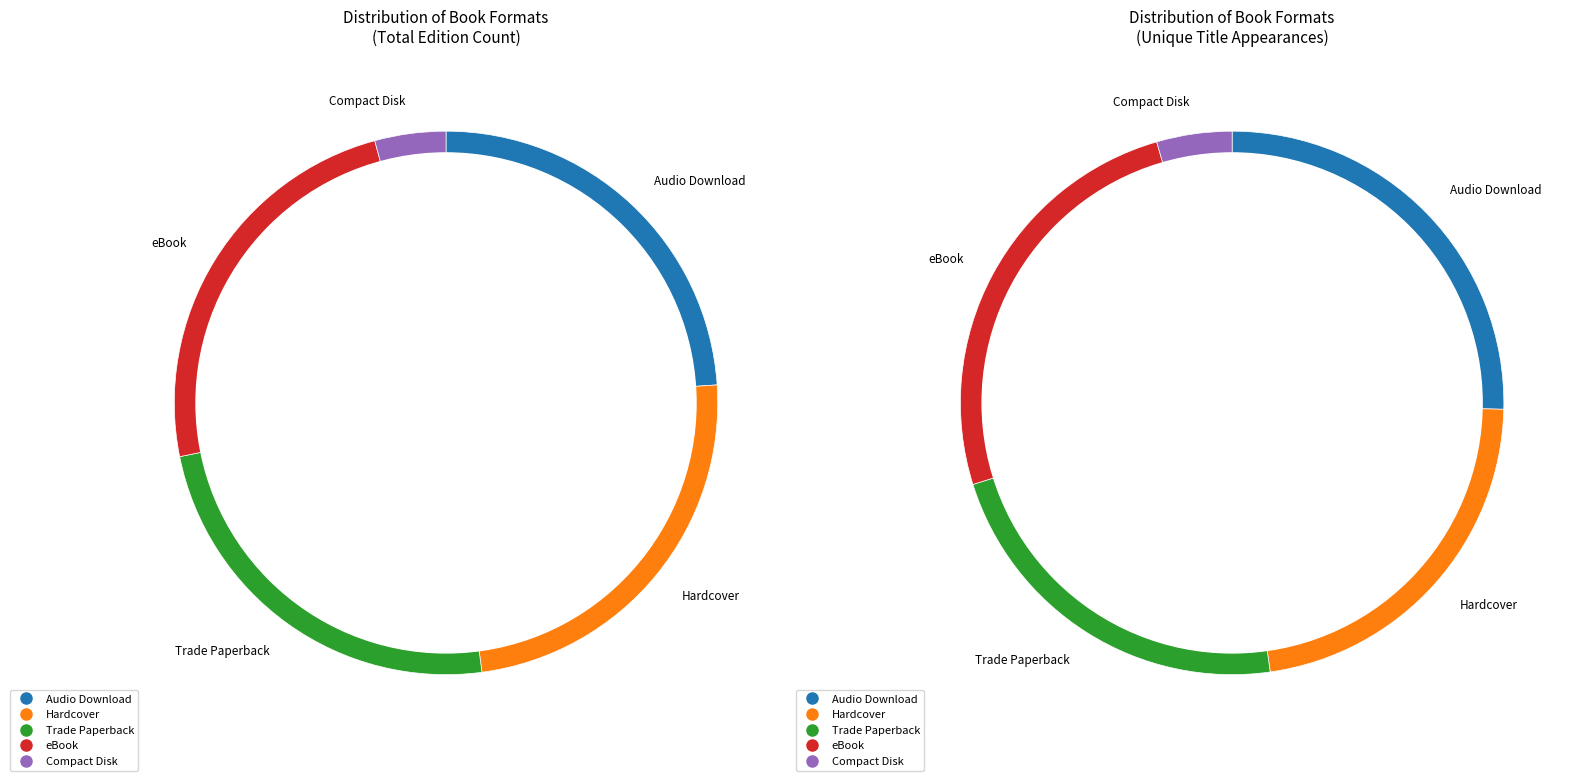

Which category has the biggest portion of the pie?

Audio Download